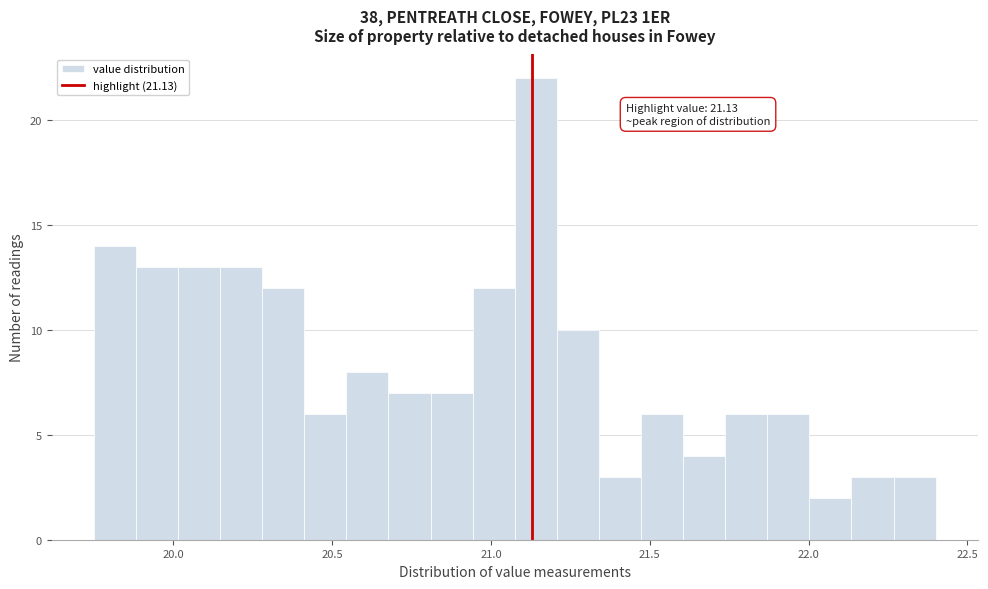

Around what value on the x-axis is the tallest bar? Give the approximate position of its centre, as read against the axis.

21.15